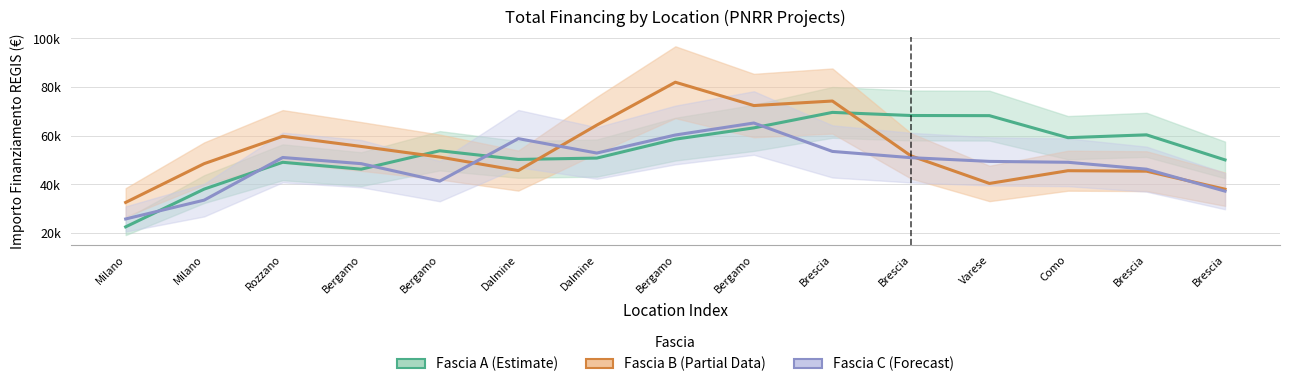

Reading left to right, list all the values displayed in this chart.

Fascia A: Milano=22567.2	Milano=38082.8	Rozzano=49102.9	Bergamo=46270.8	Bergamo=53838.3	Dalmine=50271.3	Dalmine=50829.3	Bergamo=58596.8	Bergamo=63242.9	Brescia=69606.8	Brescia=68327.8	Varese=68265.2	Como=59214.8	Brescia=60383.9	Brescia=50084.7
Fascia B: Milano=32601.8	Milano=48538.6	Rozzano=59783.3	Bergamo=55610.0	Bergamo=51248.7	Dalmine=45685.8	Dalmine=64387.0	Bergamo=82004.2	Bergamo=72412.6	Brescia=74278.0	Brescia=51742.4	Varese=40403.2	Como=45639.7	Brescia=45450.3	Brescia=38040.2
Fascia C: Milano=25806.1	Milano=33550.6	Rozzano=51070.1	Bergamo=48536.8	Bergamo=41353.0	Dalmine=58820.2	Dalmine=52897.4	Bergamo=60314.1	Bergamo=65241.9	Brescia=53566.3	Brescia=51000.6	Varese=49471.2	Como=49102.9	Brescia=46270.8	Brescia=37239.9